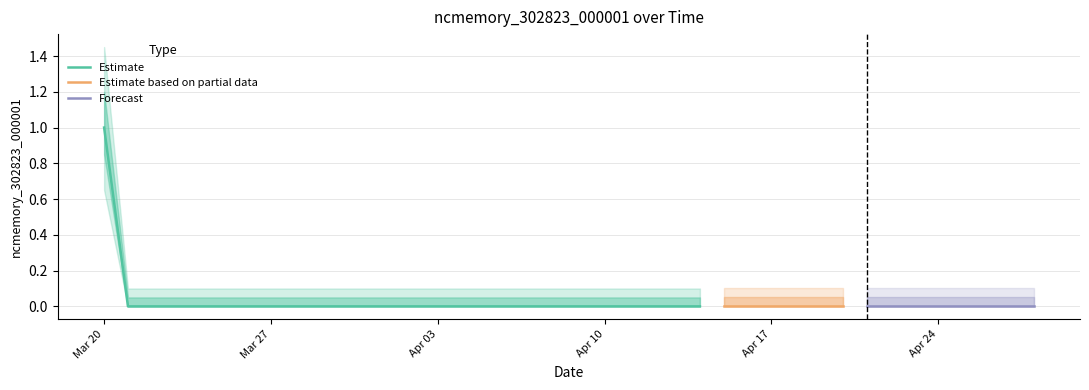

What is the change in value from 2020-03-20 to 2020-04-12?

-1